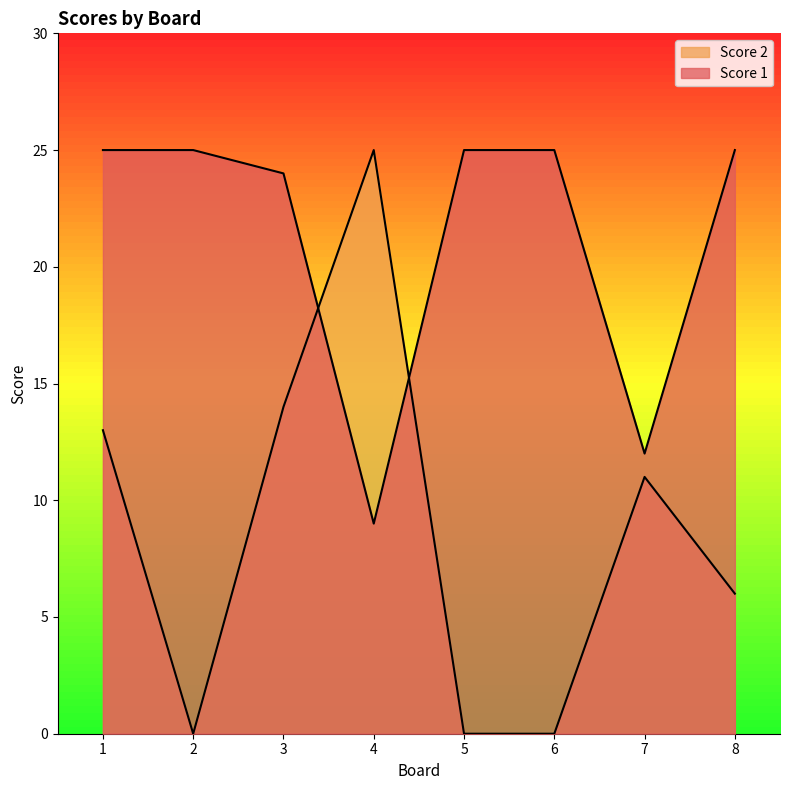

How many times do Score 2 and Score 1 cross each other?

2